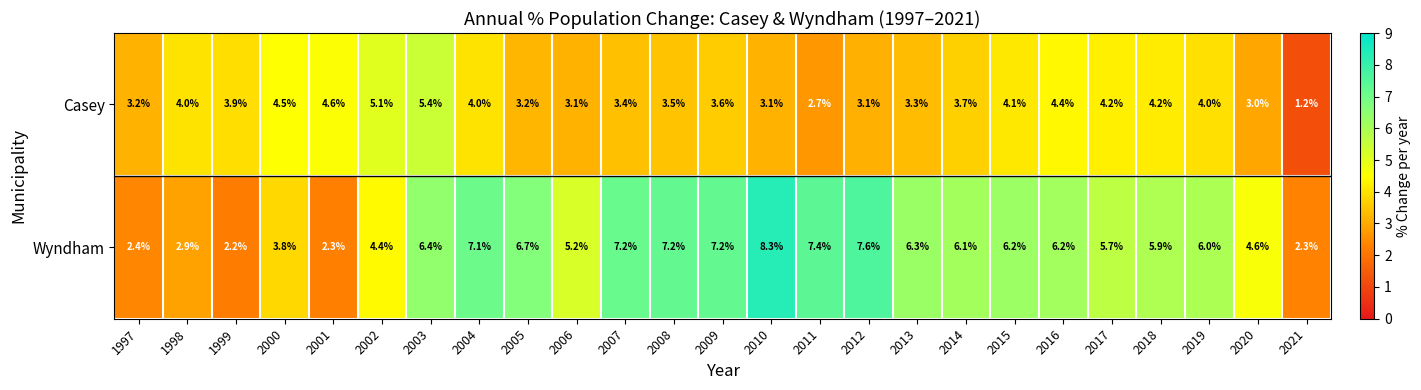

Which series has the largest range (max minus min)?

Wyndham